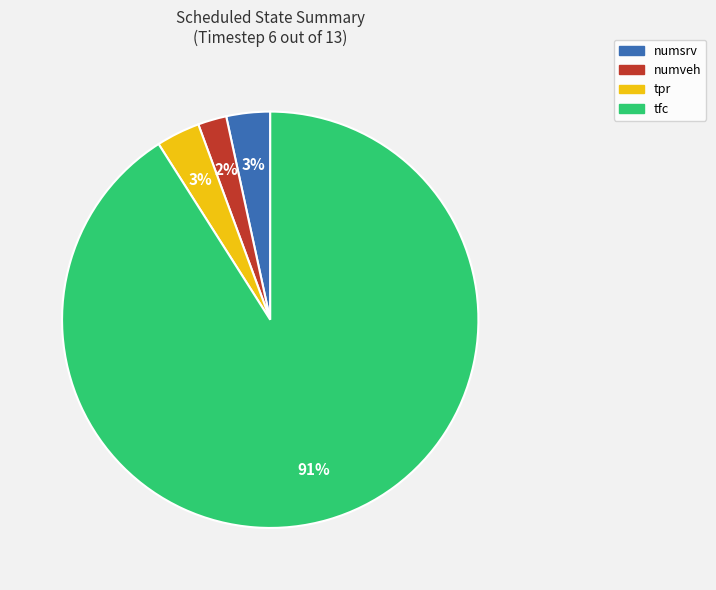

How many segments does this pie chart have?

4